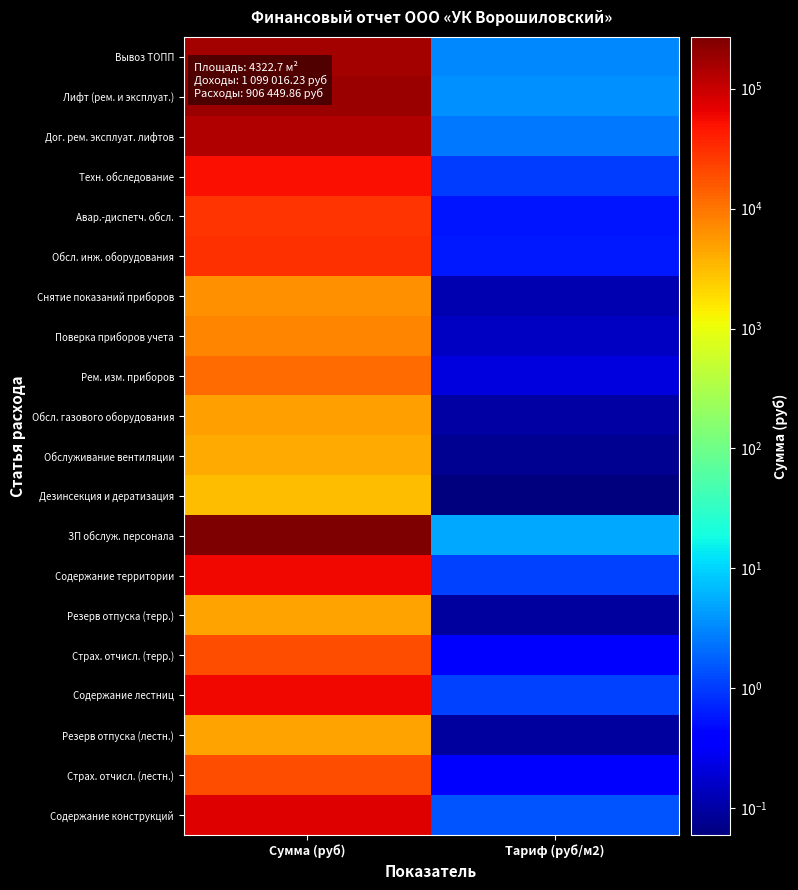

Count the number of categories in the chart.

2